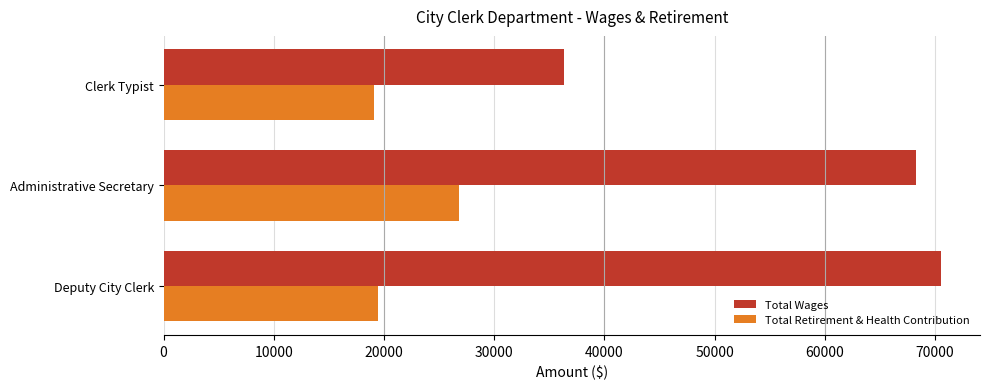

What value does the Total Wages series have at Deputy City Clerk?

70551